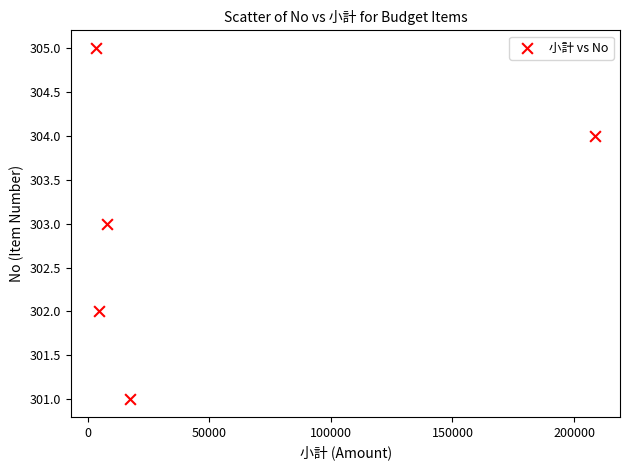

What is the average Y value?

303